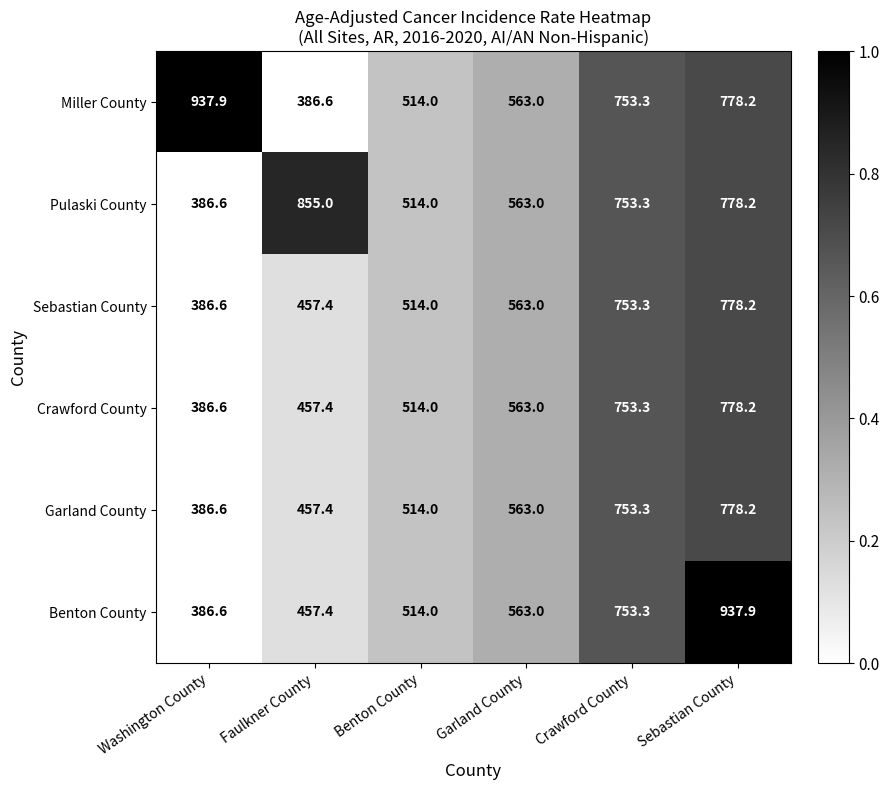

At which label is Crawford County closest to 582?

Garland County